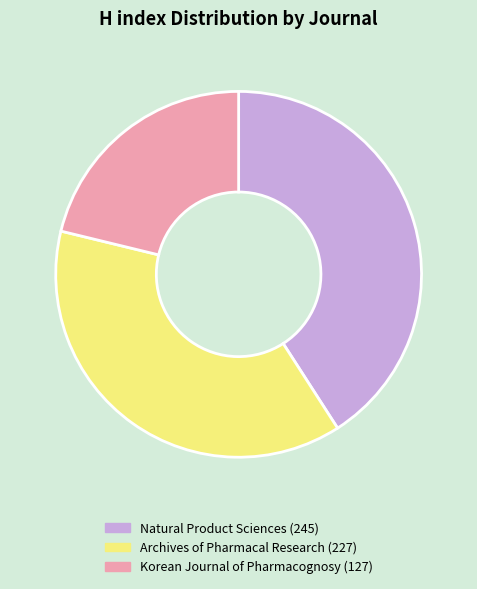

Rank the categories by value from lowest to highest.

Korean Journal of Pharmacognosy, Archives of Pharmacal Research, Natural Product Sciences